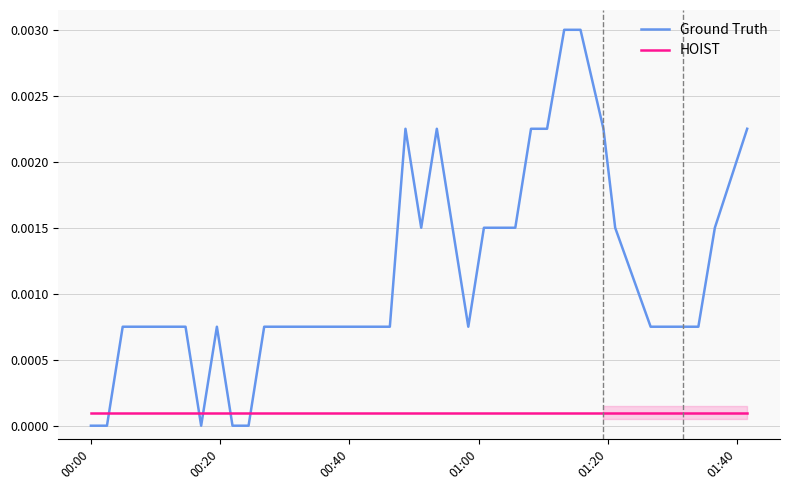

How many times do HOIST and Ground Truth cross each other?

5